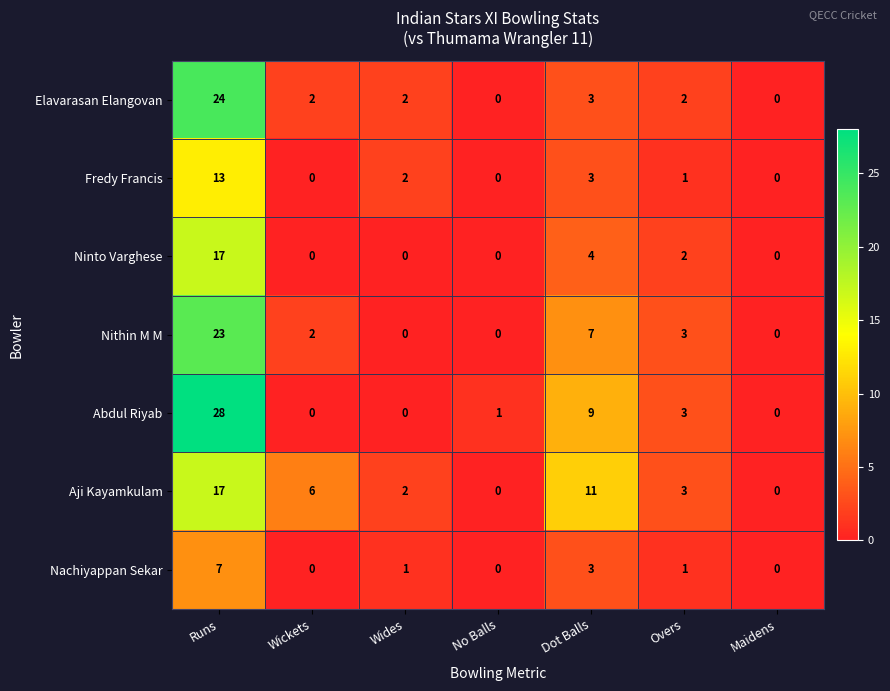

Which series has the largest total across all categories?

Abdul Riyab